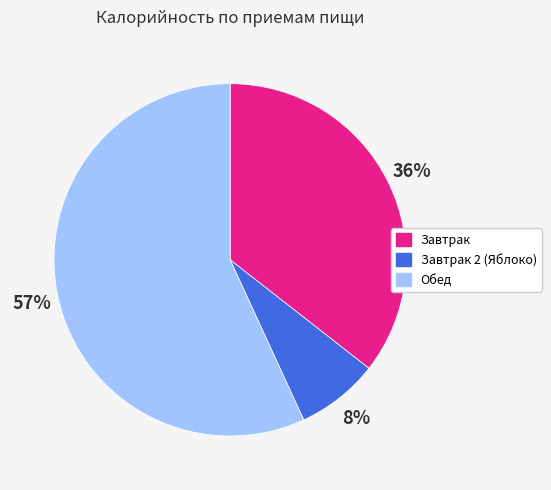

Count the number of slices in the pie.

3